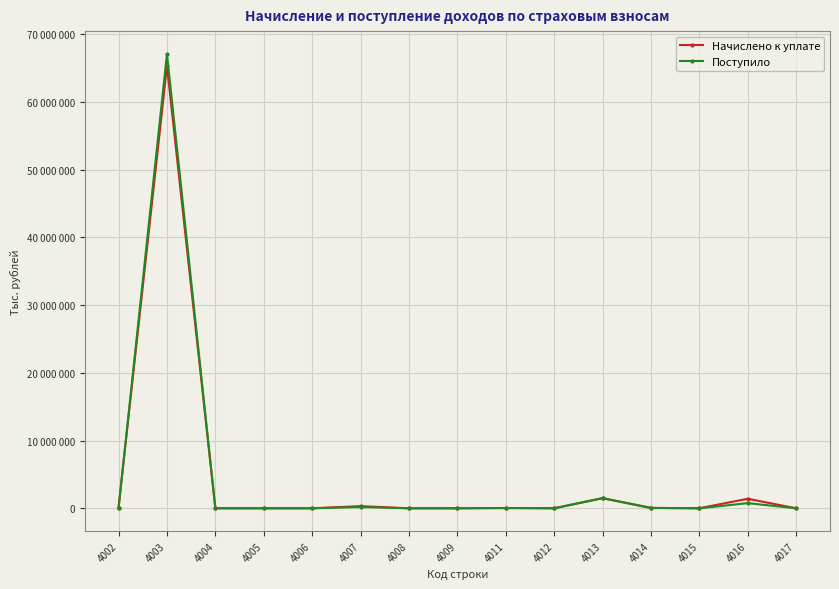

Does the chart have visible grid lines?

Yes